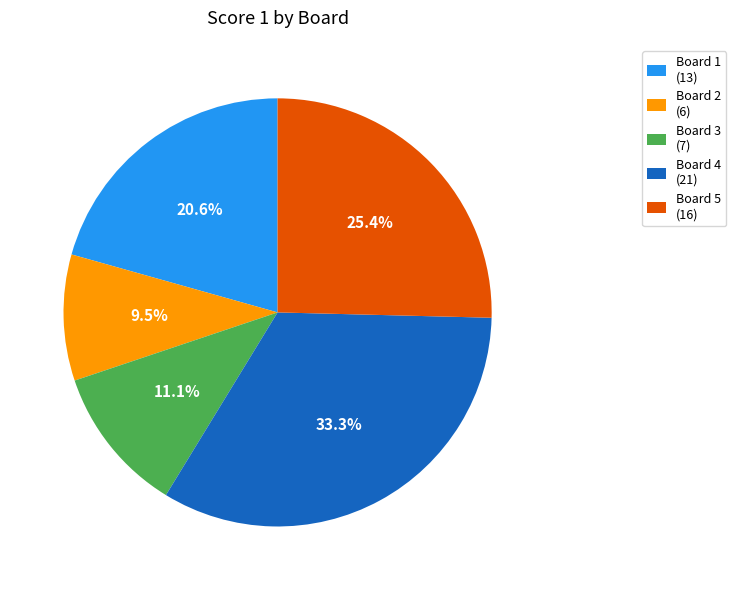

What is the largest slice in the pie chart?

Board 4